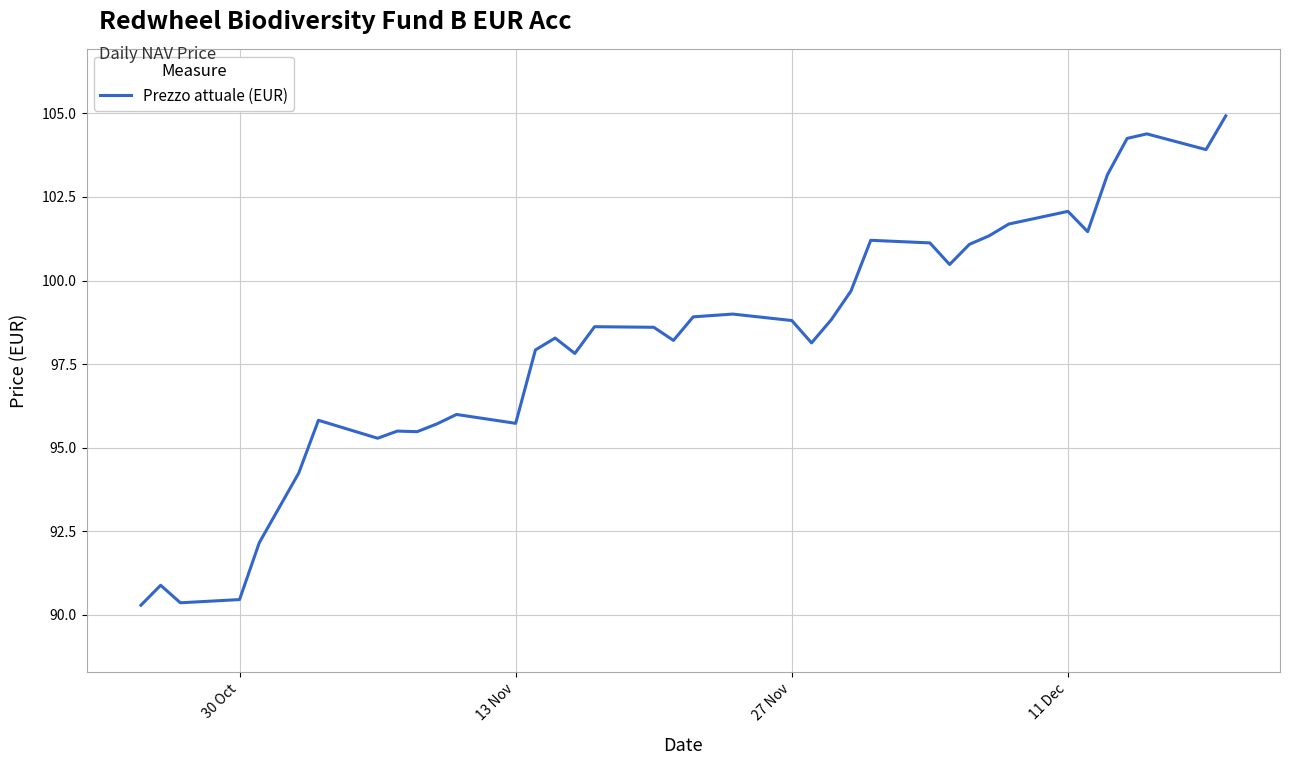

What is the maximum value shown in the chart?

104.9